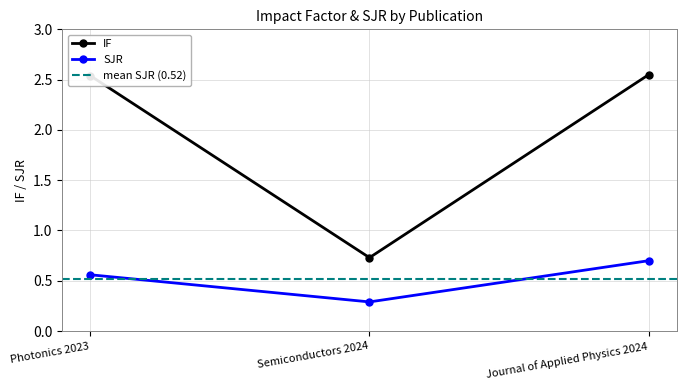

The value of SJR at Photonics 2023 is 0.3. True or false?

False